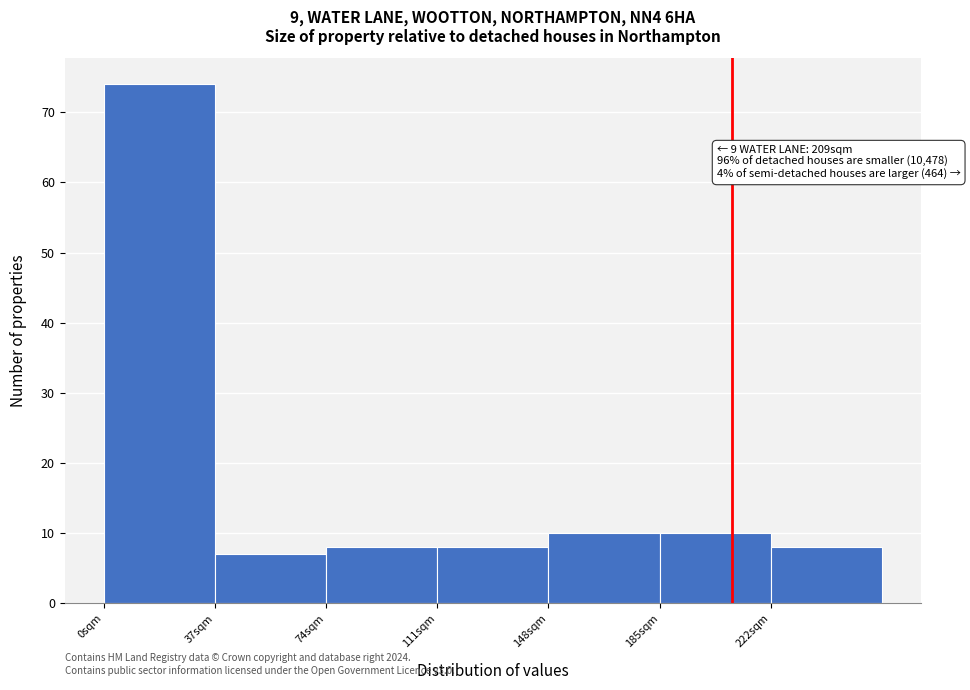

Over which range of the x-axis is the bar tallest?

0 to 37